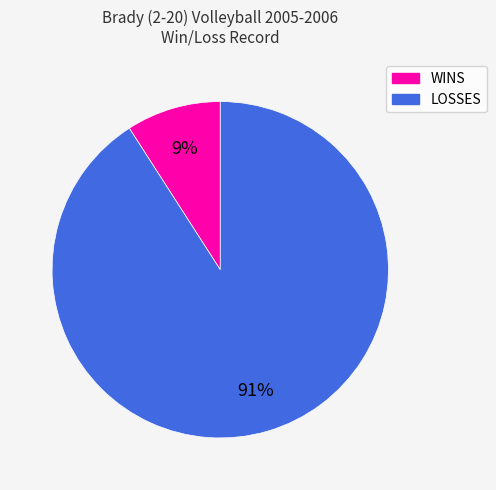

Is the sum of WINS and LOSSES greater than half?

Yes